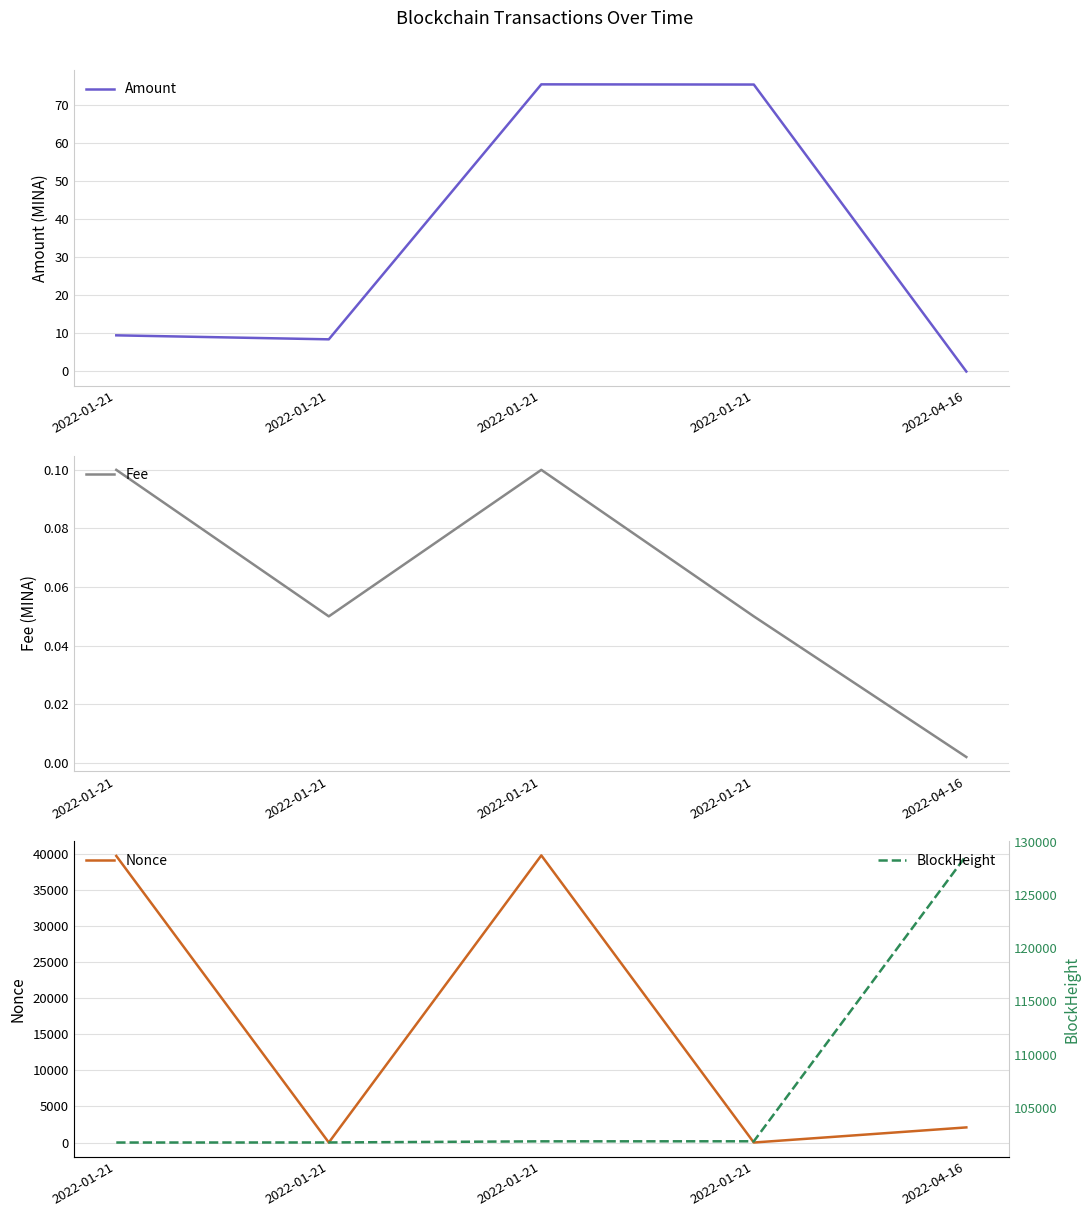

Which has a higher value, 2022-01-21 or 2022-01-21?

2022-01-21